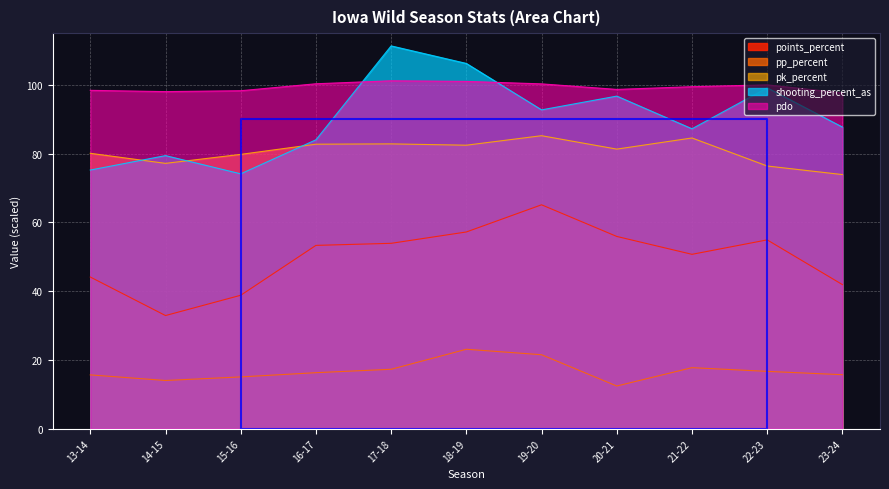

How many lines are shown in the chart?

5